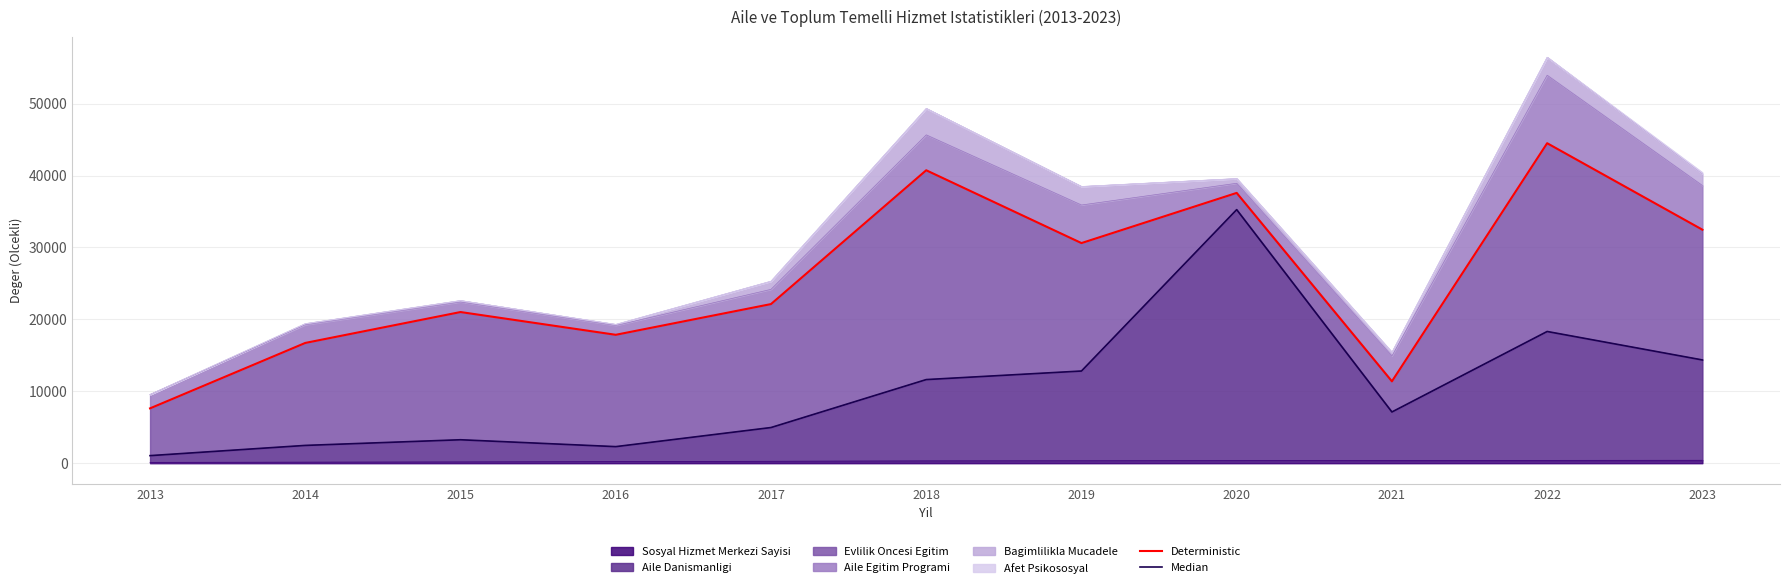

Rank the series by their average value, from highest to lowest.

Deterministic, Median